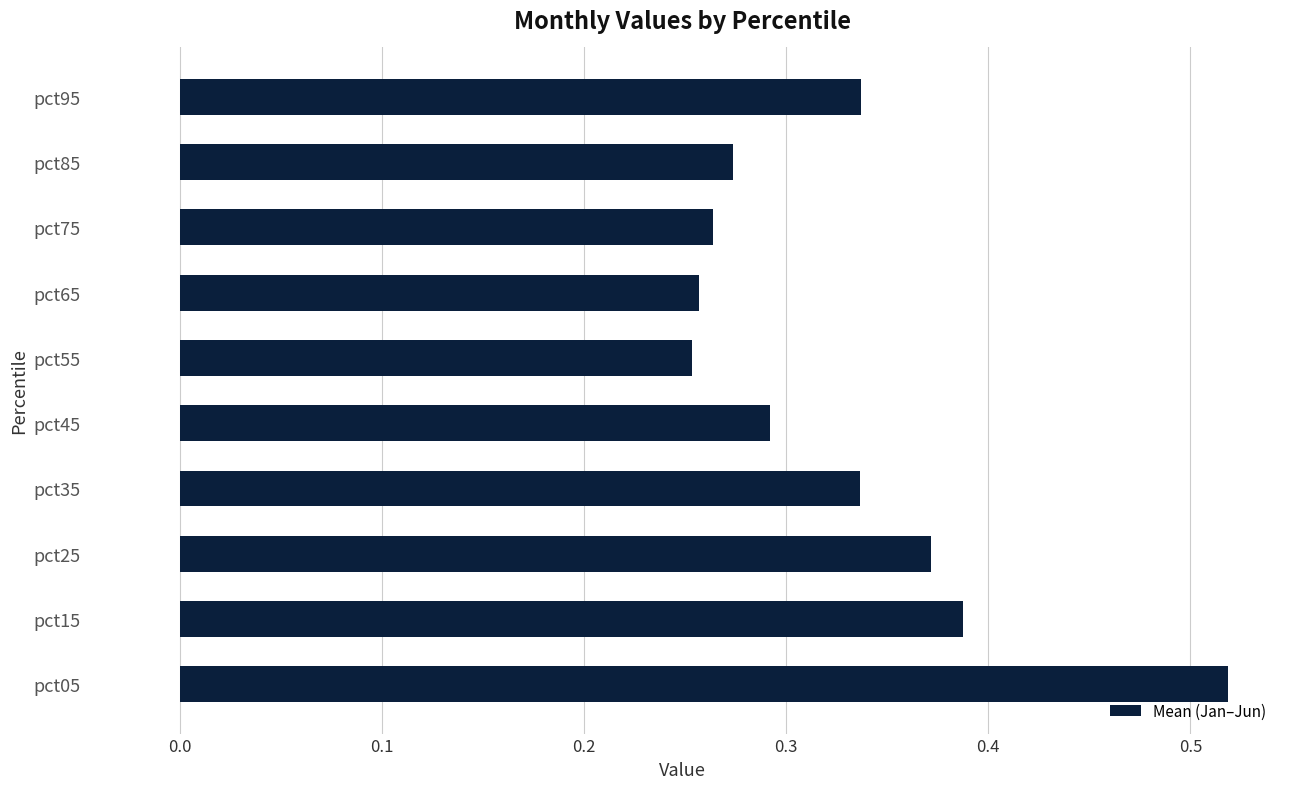

Between pct05 and pct45, which is larger?

pct05